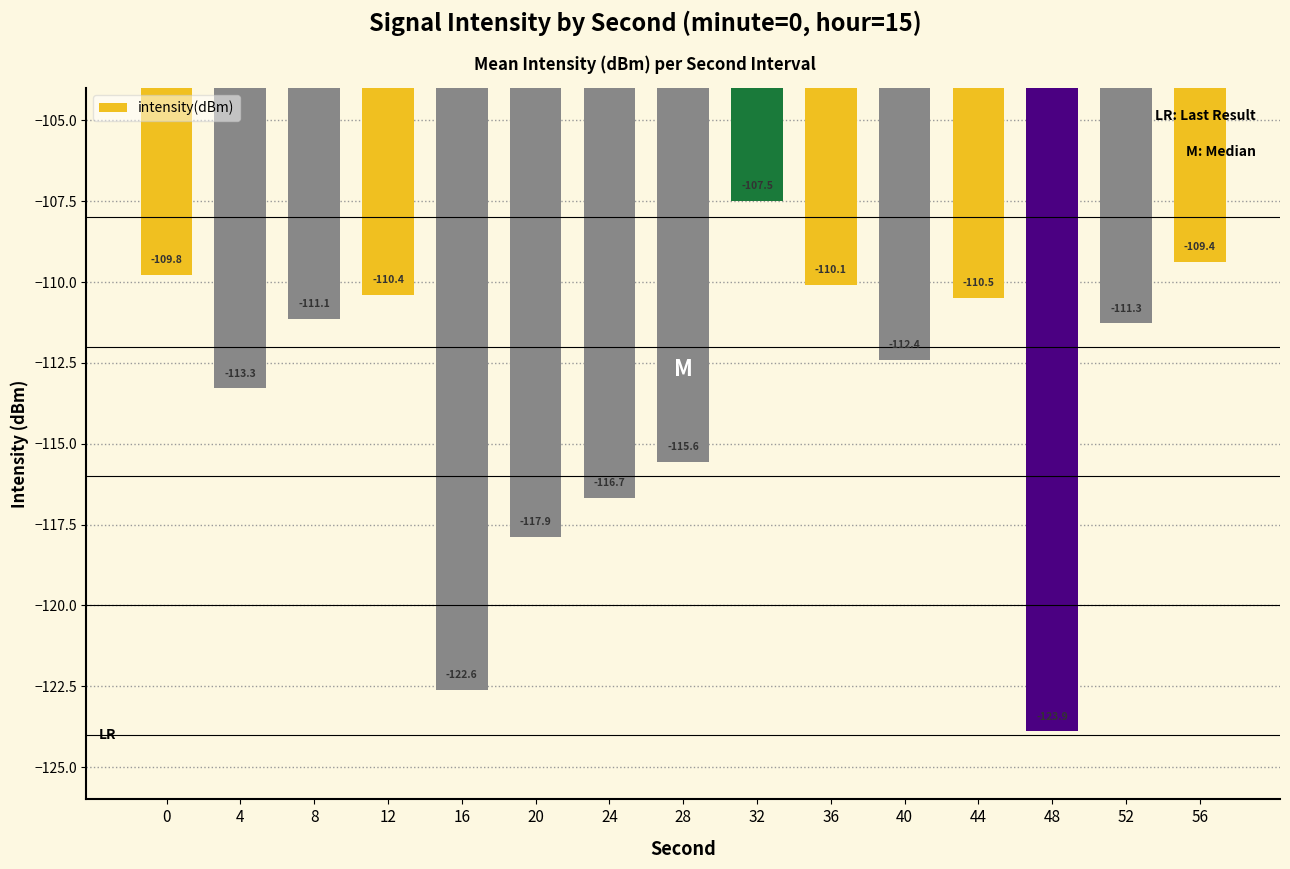

What is the minimum value shown in the chart?

-123.9